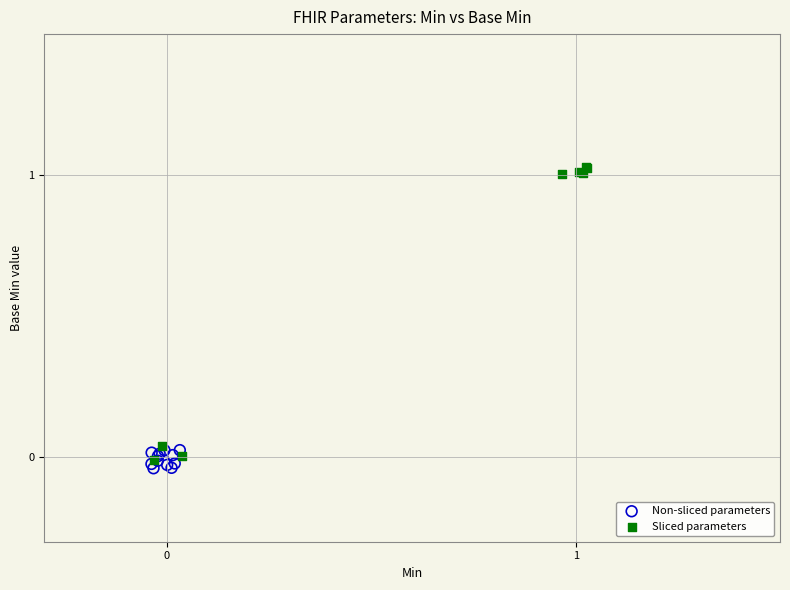

What are all the series names shown in the legend?

Non-sliced parameters, Sliced parameters